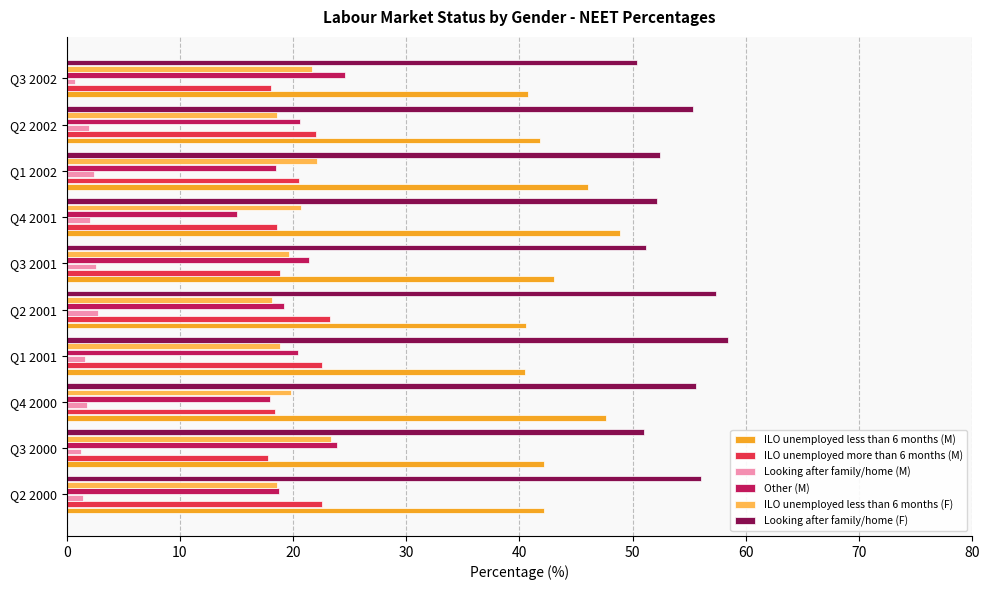

What is the maximum value for Other (M)?

24.6